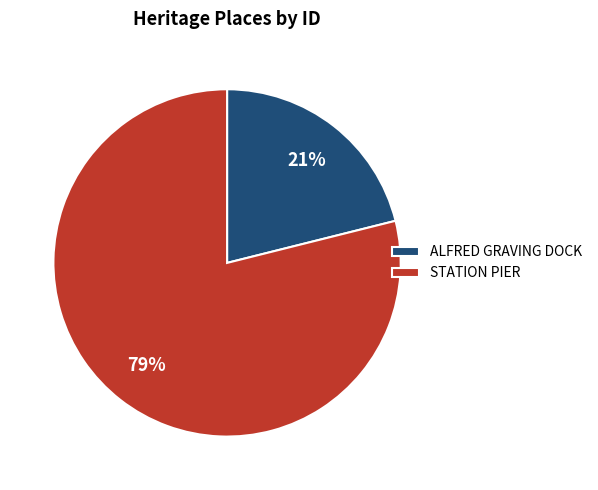

Does ALFRED GRAVING DOCK represent more than half of the total?

No